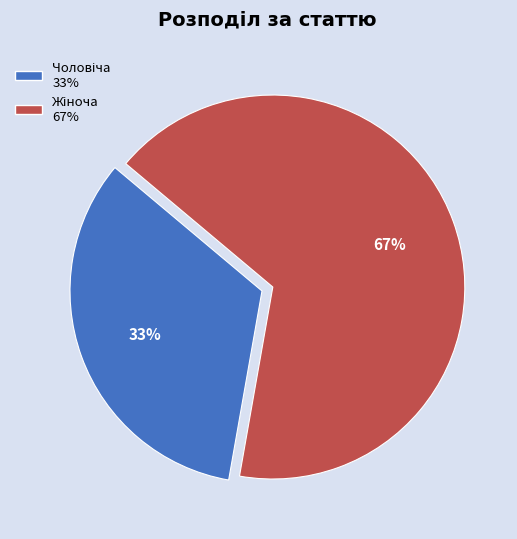

To the nearest percent, what is the average slice percentage?

50%